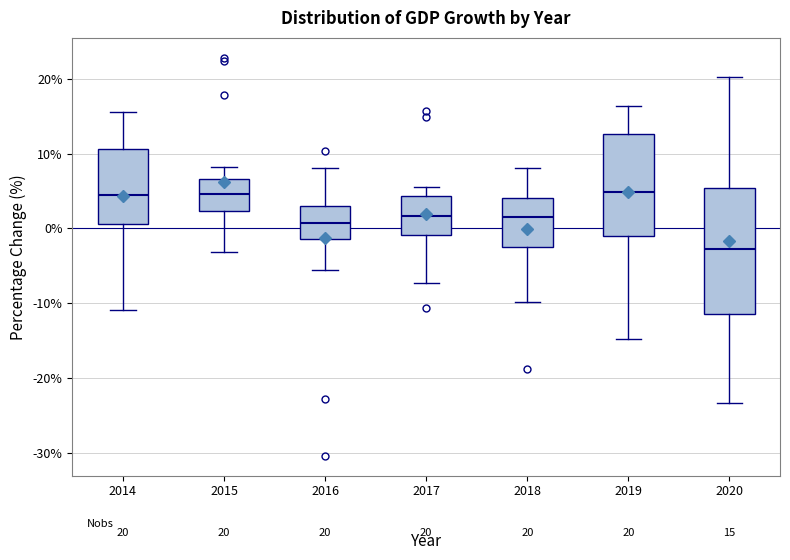

Which box is the tallest, from its lower edge to its upper edge?

2020